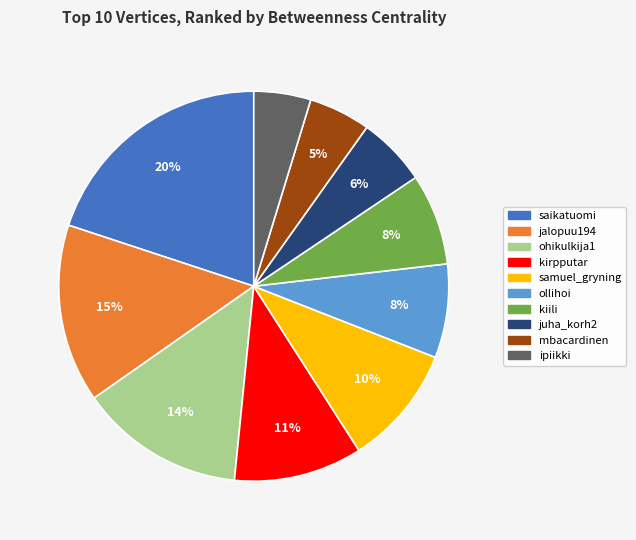

Is there a majority slice in this chart?

No